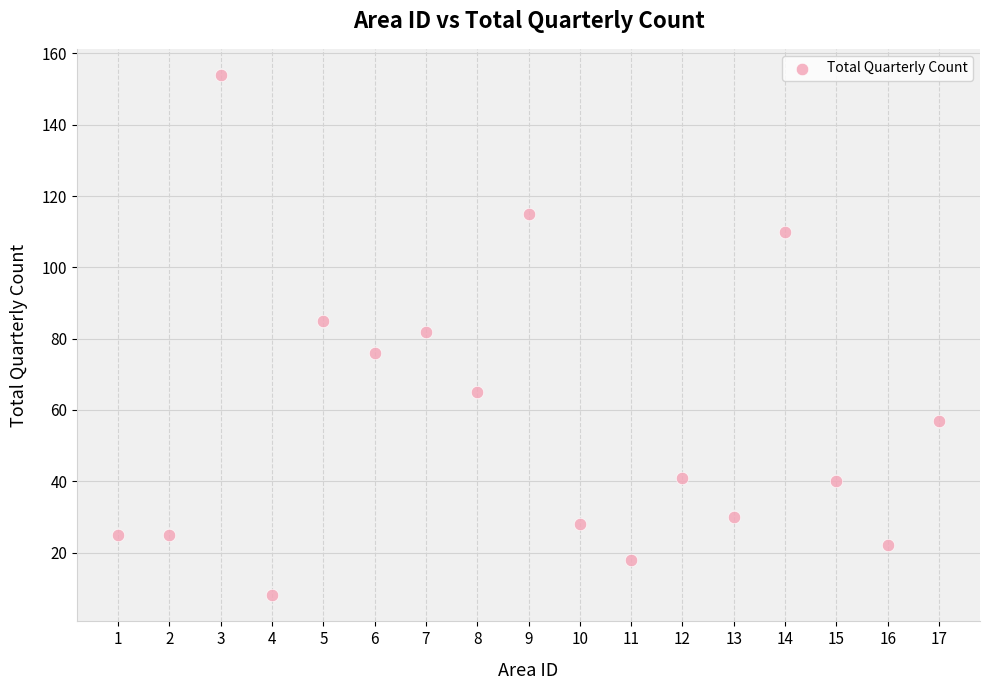

What is the range of X values (max minus min)?

16